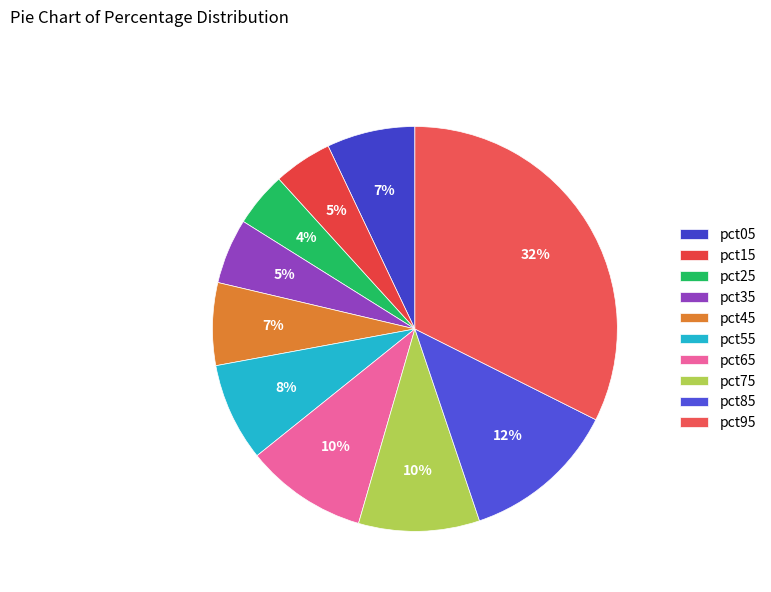

Does pct35 represent more than half of the total?

No